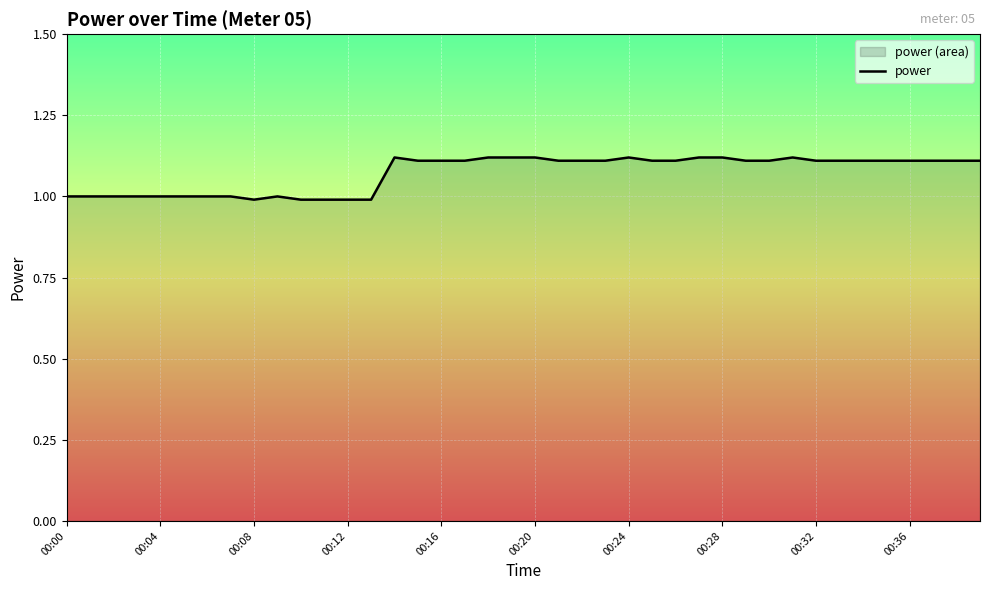

How many lines are shown in the chart?

1